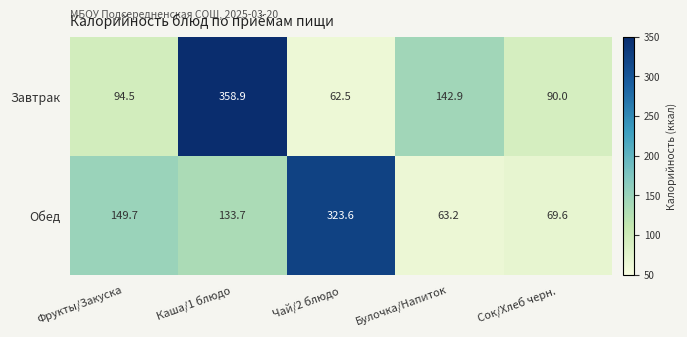

What is the difference between the Обед values at Булочка/Напиток and Фрукты/Закуска?

86.5